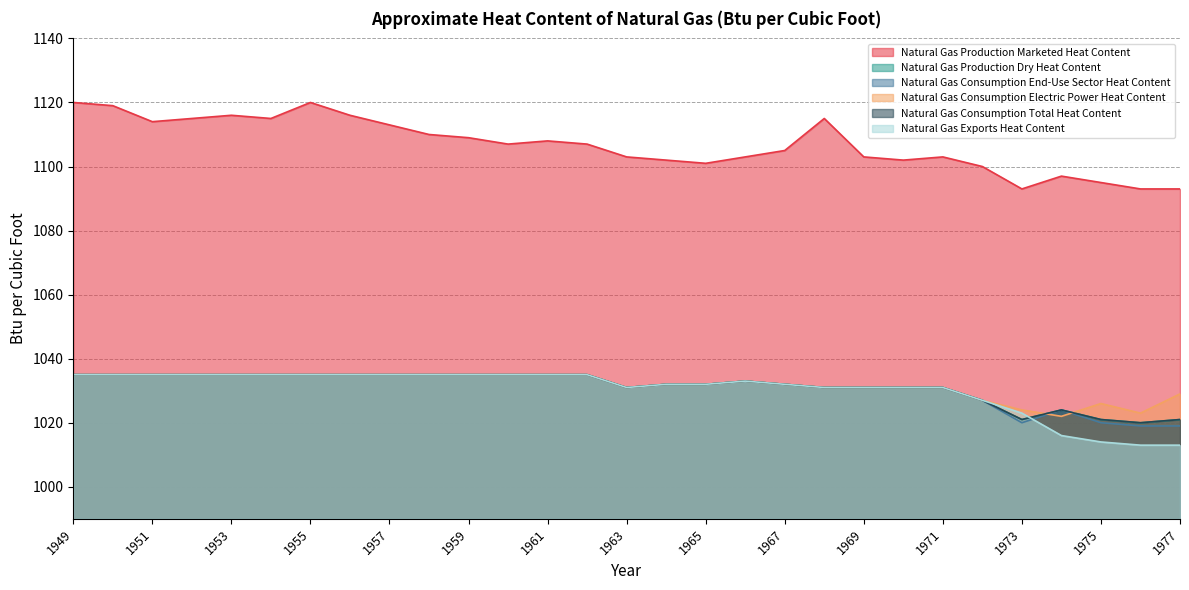

At which category is the sum across all series the highest?

1949